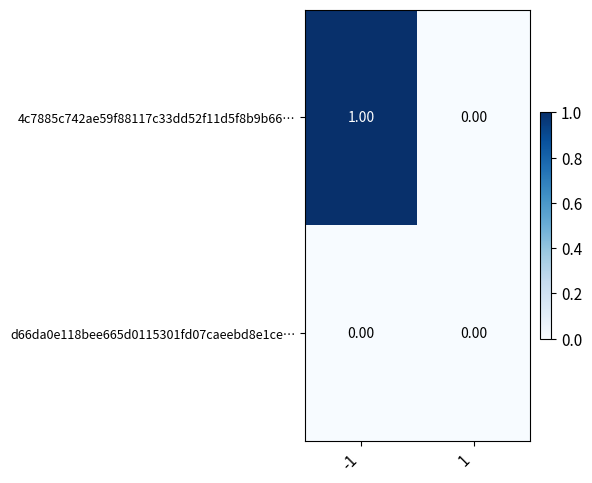

Which series has the largest total across all categories?

4c7885c742ae59f88117c33dd52f11d5f8b9b66…